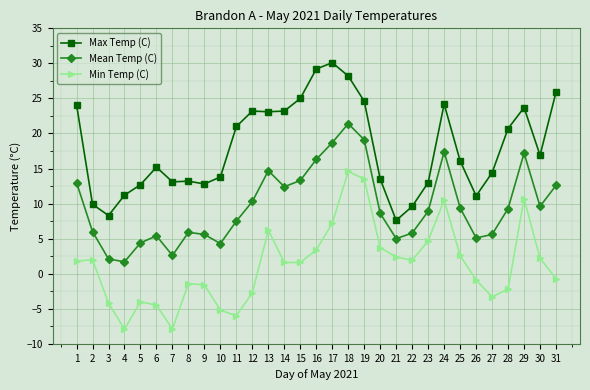

Which label corresponds to the largest value in the chart?

17